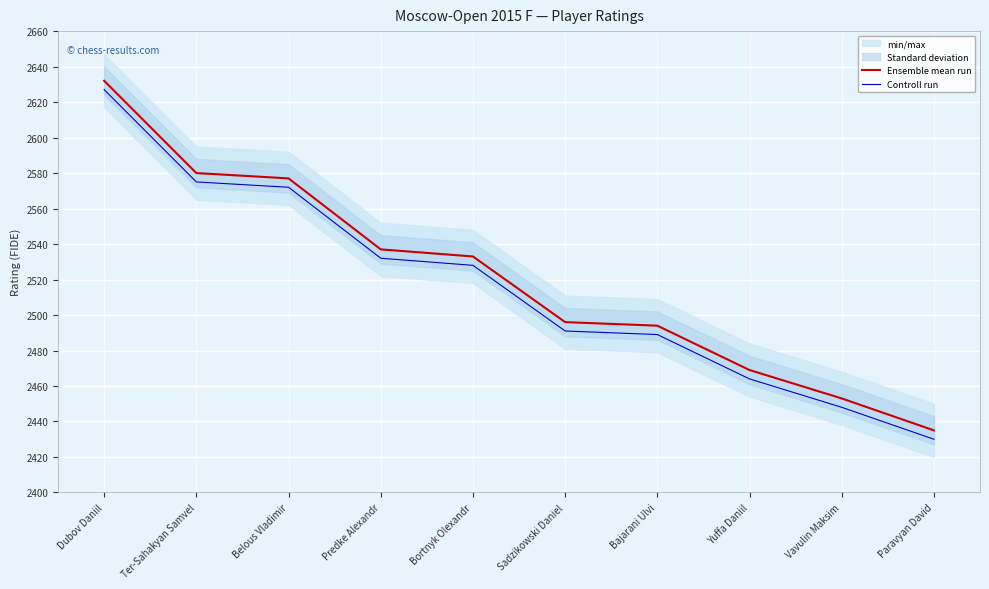

How many lines are shown in the chart?

2